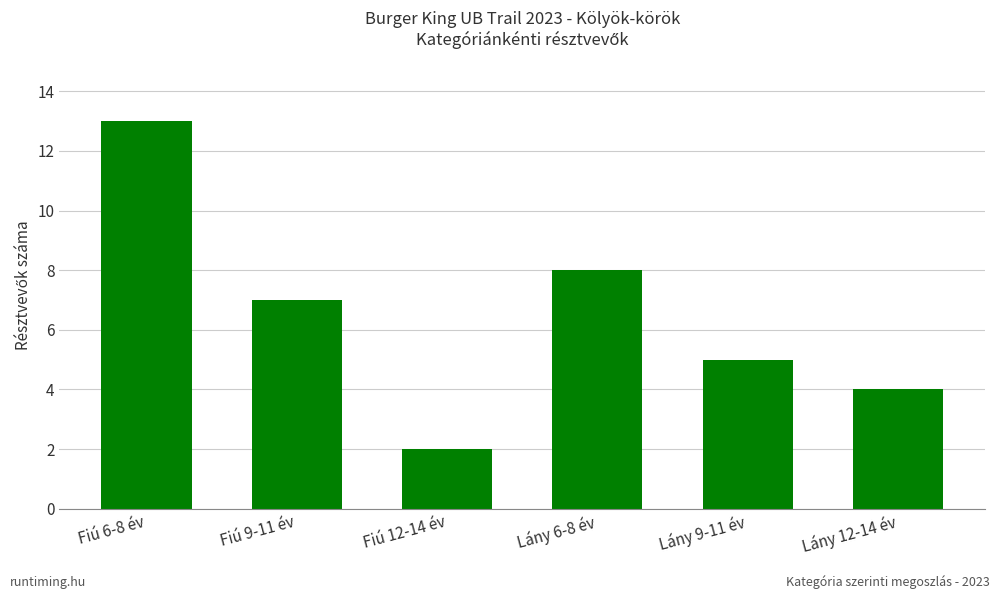

Which category has the lowest value across all series?

Fiú 12-14 év